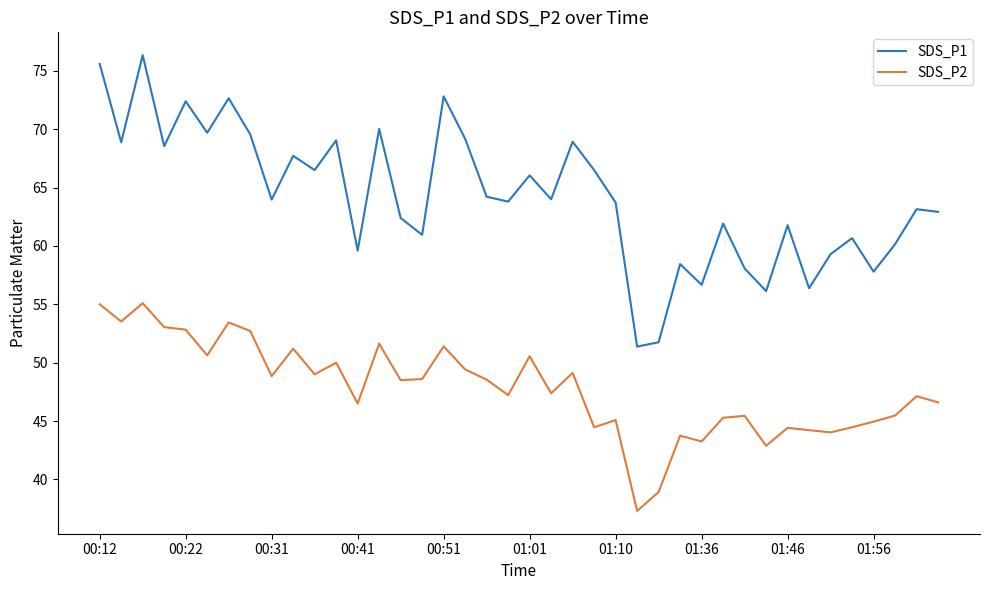

What is the average value of the SDS_P2 series?

47.8